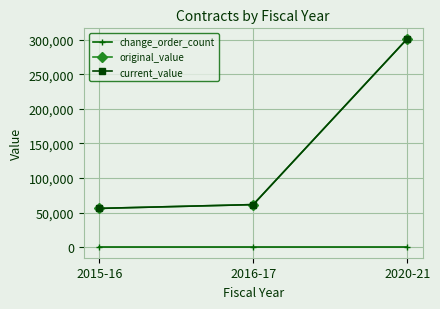

What is the sum of all current_value values?

418974.3